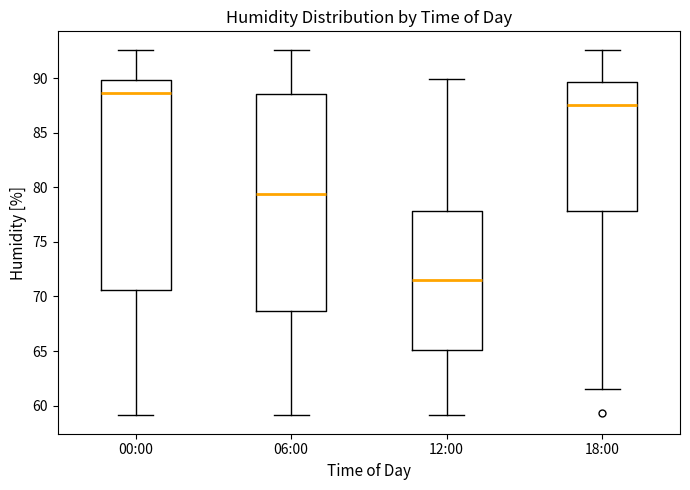

Which box is the tallest, from its lower edge to its upper edge?

06:00